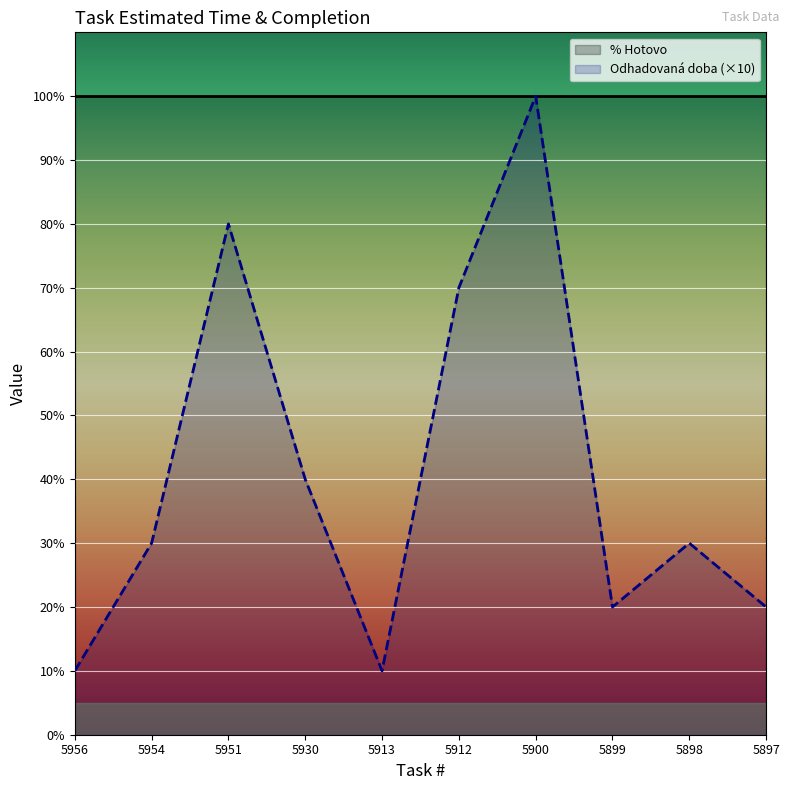

How many points are higher than both their immediate neighbors (excluding endpoints)?

3